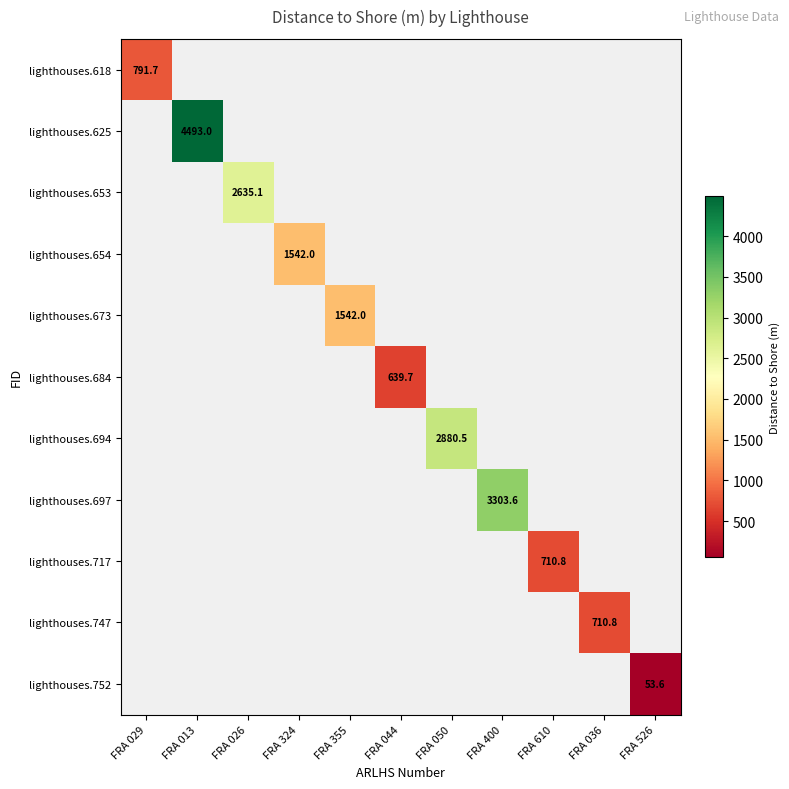

What is the greatest value displayed?

4493.0